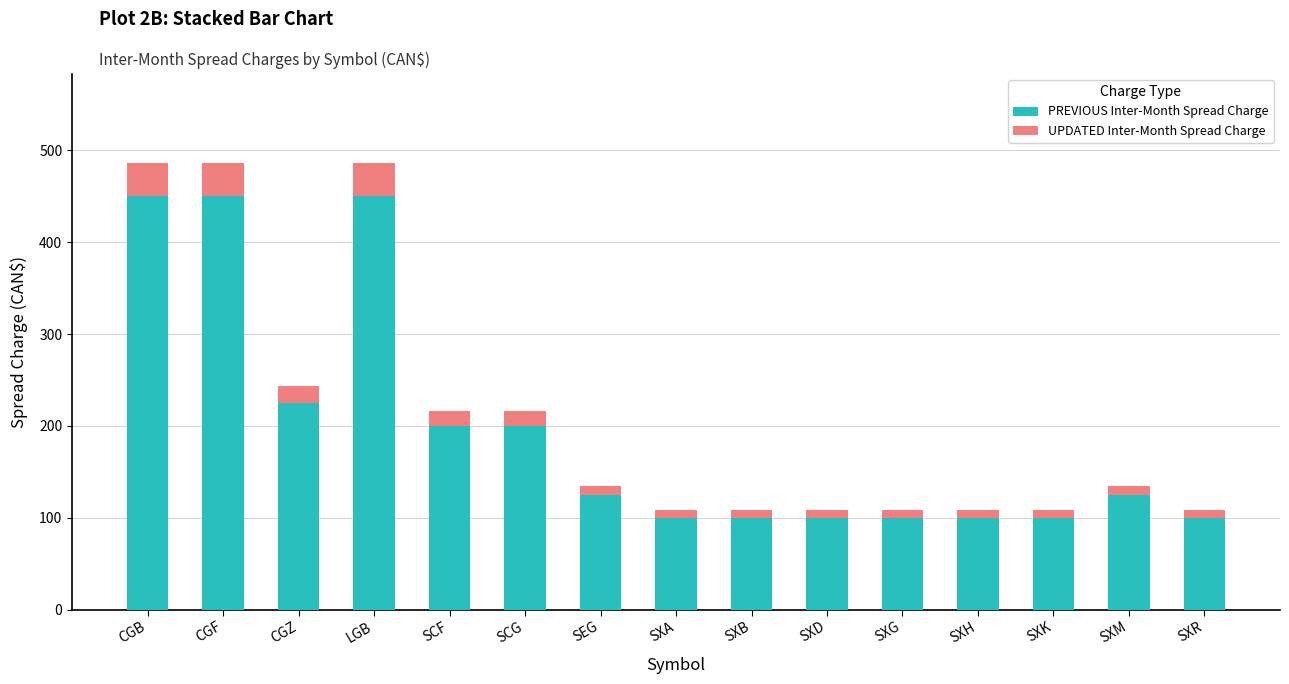

What is the difference between the maximum and minimum values in the PREVIOUS Inter-Month Spread Charge series?

350